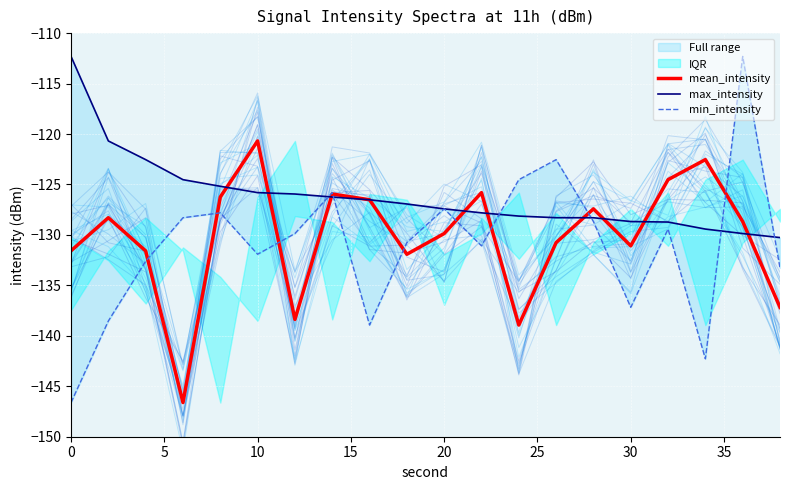

What is the value of the mean_intensity point at the 15th from the left?

-127.4